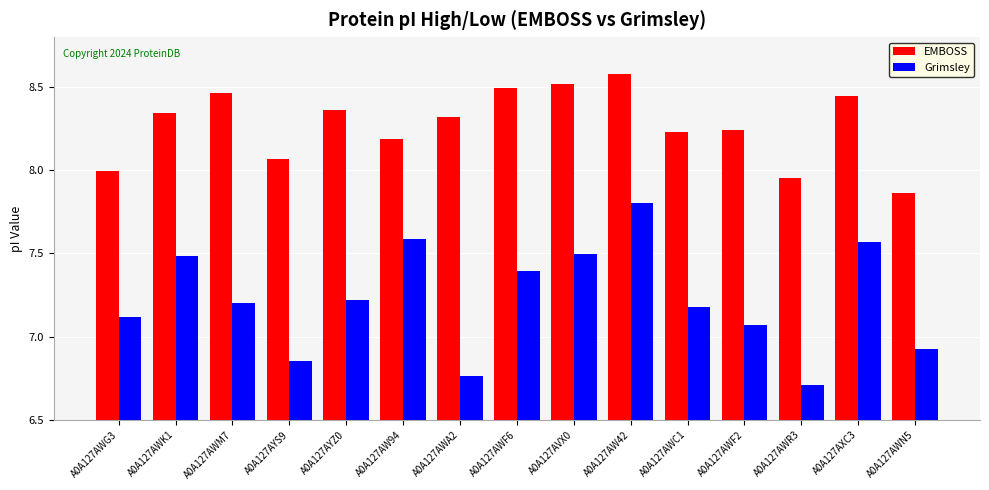

At which category is the sum across all series the highest?

A0A127AW42